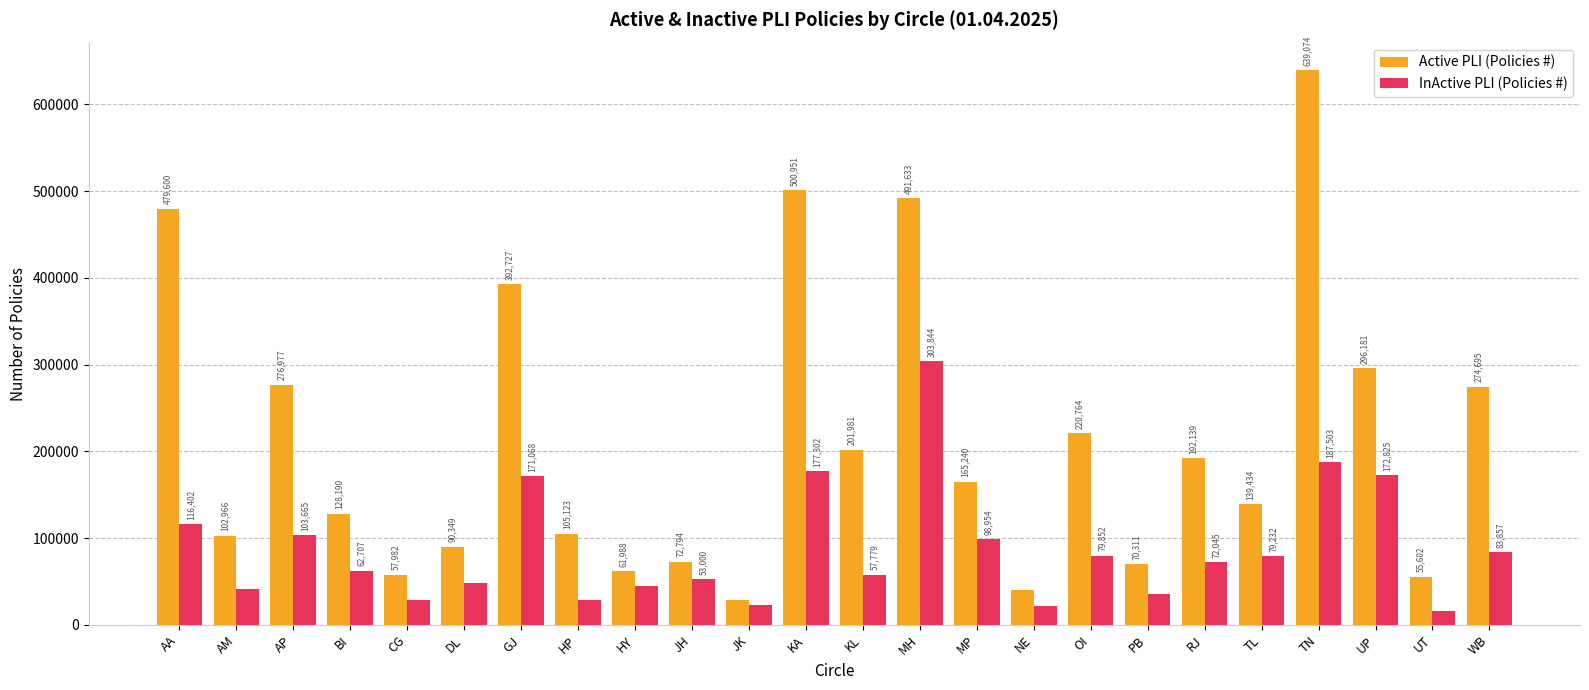

At how many categories does at least one series exceed 36808?

23